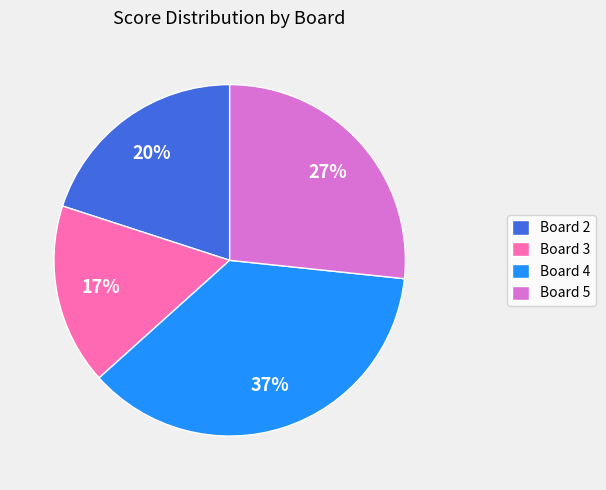

Do Board 4 and Board 2 together represent more than half of the pie?

Yes